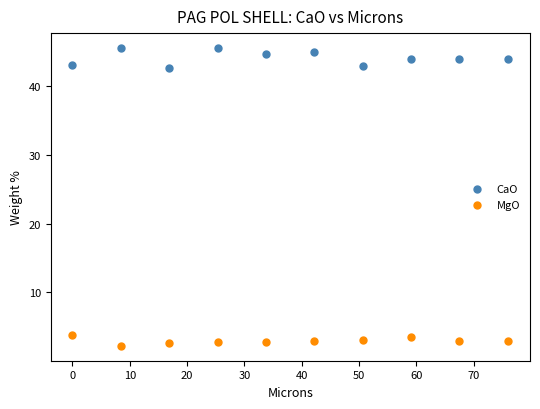

Which series reaches the maximum Y coordinate?

CaO